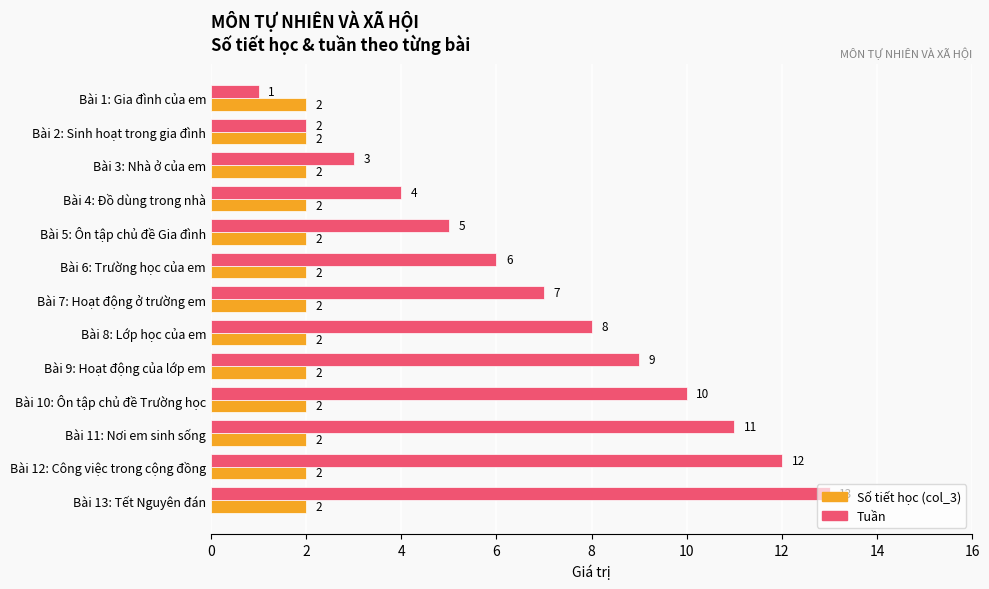

What is the spread (max minus min) of values at Bài 13: Tết Nguyên đán?

11